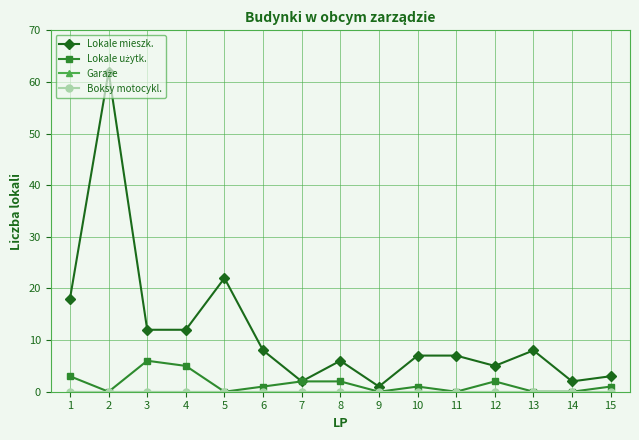

Reading left to right, transcribe all the data shown in this chart.

Lokale mieszk.: 18	62	12	12	22	8	2	6	1	7	7	5	8	2	3
Lokale użytk.: 3	0	6	5	0	1	2	2	0	1	0	2	0	0	1
Garaże: 0	0	0	0	0	0	0	0	0	0	0	0	0	0	0
Boksy motocykl.: 0	0	0	0	0	0	0	0	0	0	0	0	0	0	0